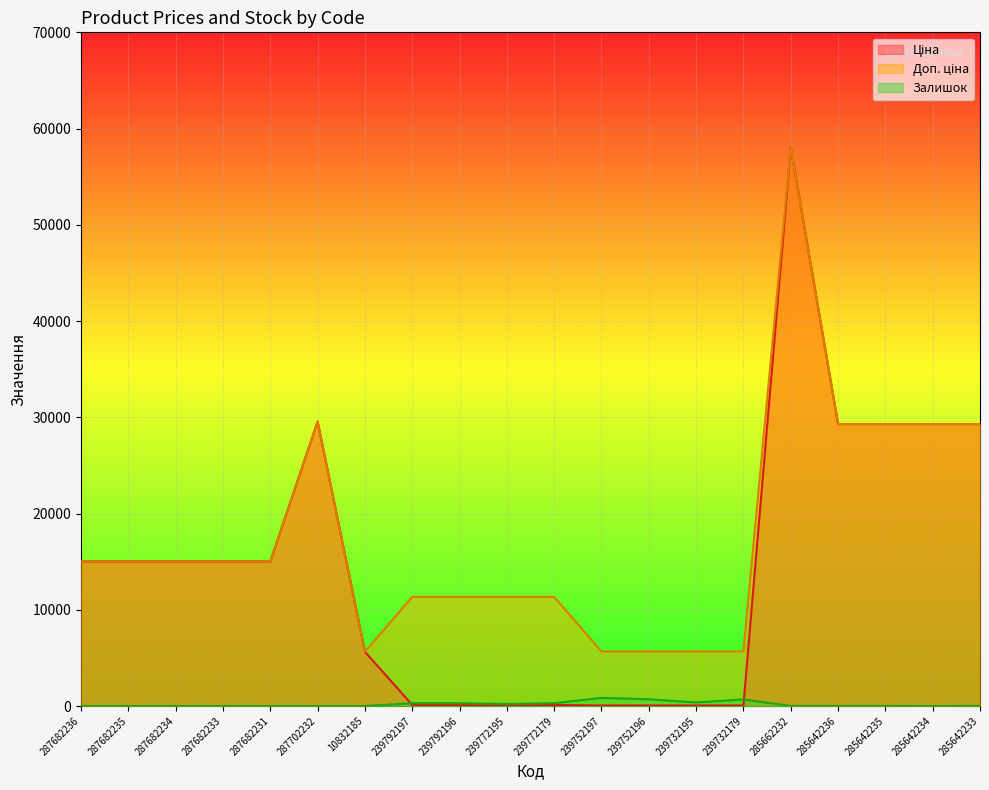

Reading right to left, what are all the values shown in this chart?

Ціна: 285642233=29294.9	285642234=29294.9	285642235=29294.9	285642236=29294.9	285662232=58037.0	239732179=56.7	239732195=56.7	239752196=56.7	239752197=56.7	239772179=113.3	239772195=113.3	239792196=113.3	239792197=113.3	10832185=5636.0	287702232=29548.9	287682231=15019.2	287682233=15019.2	287682234=15019.2	287682235=15019.2	287682236=15019.2
Доп. ціна: 285642233=29294.9	285642234=29294.9	285642235=29294.9	285642236=29294.9	285662232=58037.0	239732179=5667.0	239732195=5667.0	239752196=5667.0	239752197=5667.0	239772179=11334.0	239772195=11334.0	239792196=11334.0	239792197=11334.0	10832185=5636.0	287702232=29548.9	287682231=15019.2	287682233=15019.2	287682234=15019.2	287682235=15019.2	287682236=15019.2
Залишок: 285642233=13.0	285642234=0.0	285642235=11.0	285642236=11.0	285662232=12.0	239732179=676.0	239732195=370.0	239752196=698.0	239752197=845.0	239772179=290.0	239772195=215.0	239792196=290.0	239792197=289.0	10832185=1.0	287702232=0.0	287682231=0.0	287682233=0.0	287682234=0.0	287682235=0.0	287682236=0.0